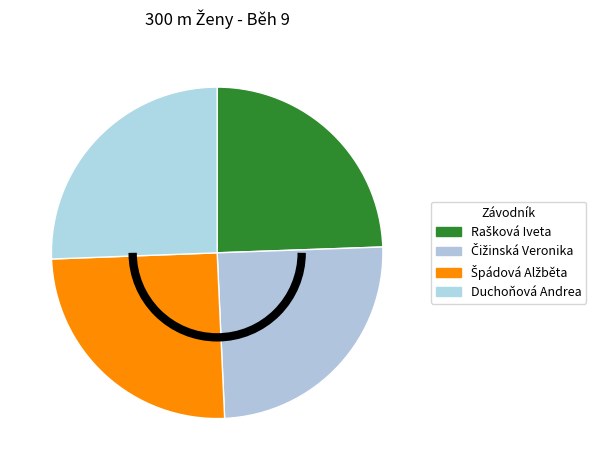

How much of the chart is everything except Rašková Iveta?

75.6%